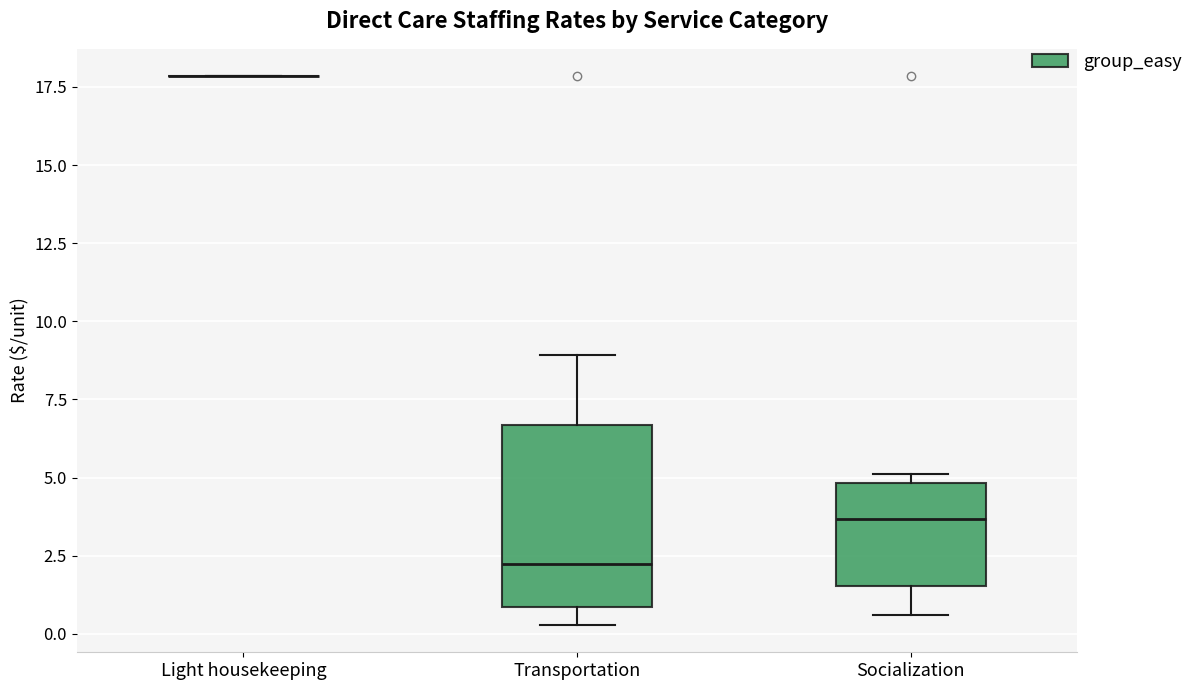

Reading left to right, transcribe this box plot: for each box, give where its median line is, the range the box spans, and where its two whiskers end, as read against the y-axis. The values are not printed on the chart, so give them approximately, as read against the axis.

Light housekeeping: box collapsed to a line at 18.0, whiskers 18.0 to 18.0
Transportation: median 2.0, box 1.0 to 6.5, whiskers 0.5 to 9.0
Socialization: median 3.5, box 1.5 to 5.0, whiskers 0.5 to 5.0 (just above the box's upper edge)